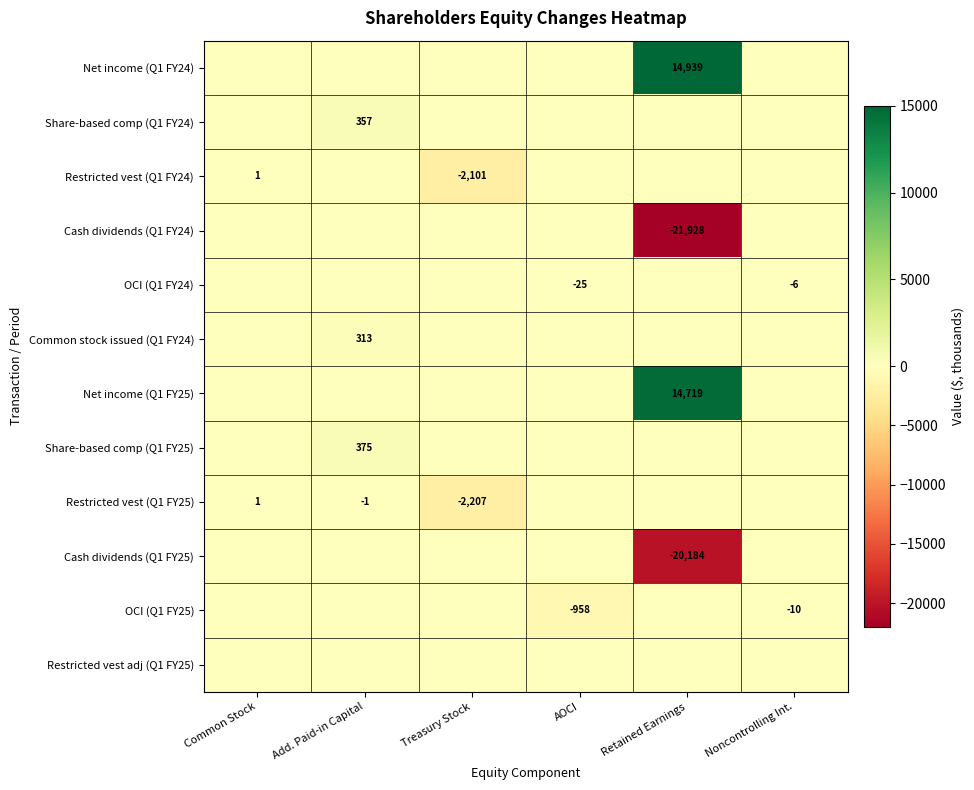

Is it true that Restricted vest (Q1 FY25) equals -2207 at Treasury Stock?

True